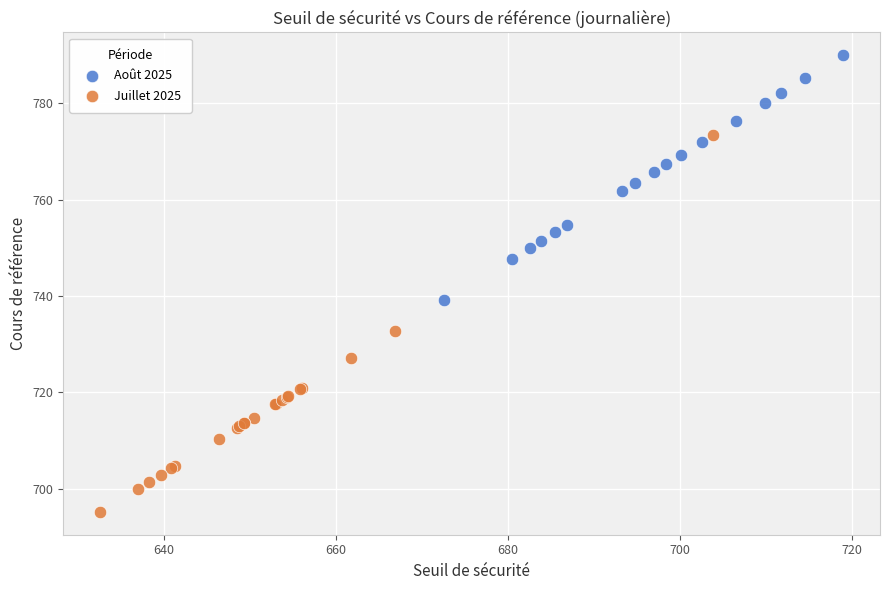

Which series contains the highest Y value?

Août 2025